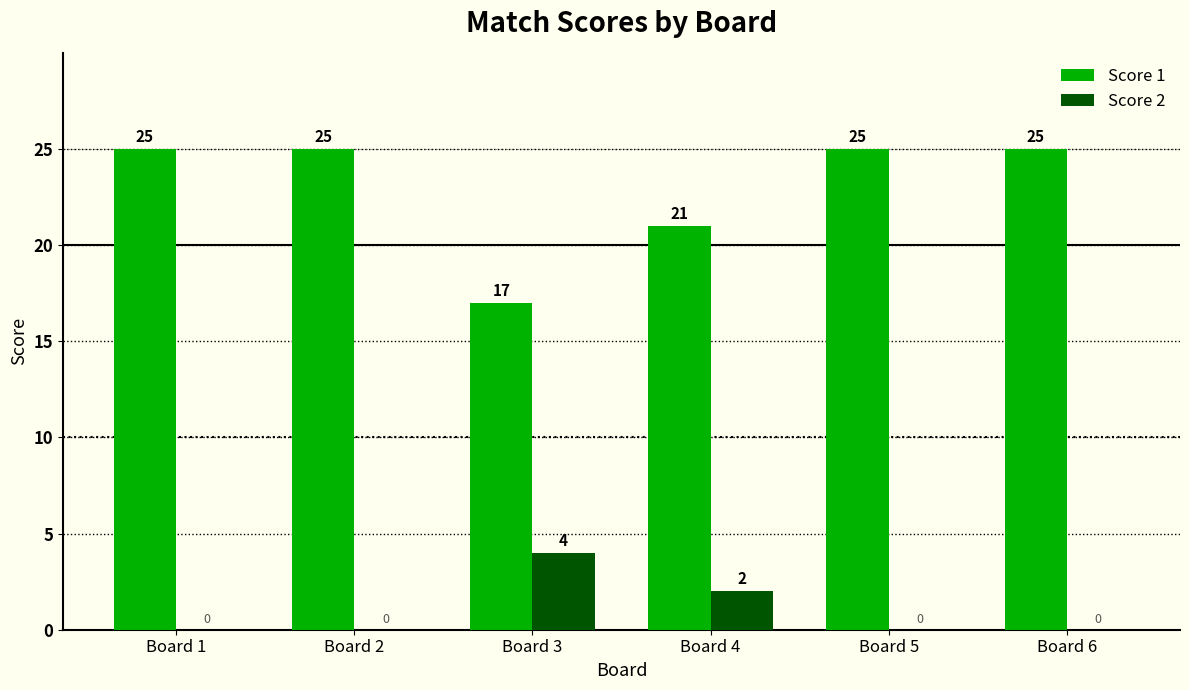

What is the maximum value shown in the chart?

25